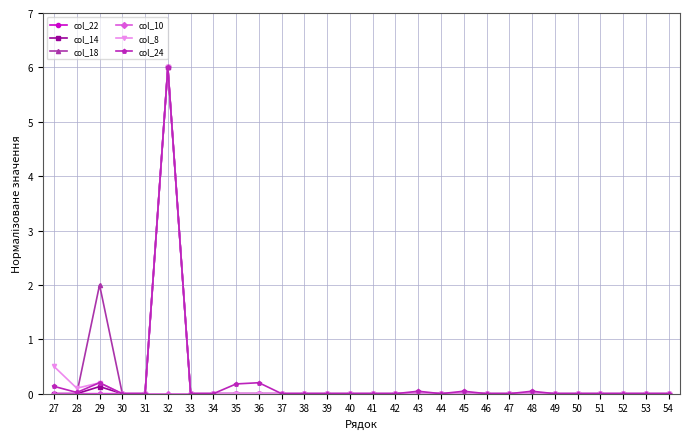

True or false: col_14 has a value of 0.0 at 52.

True